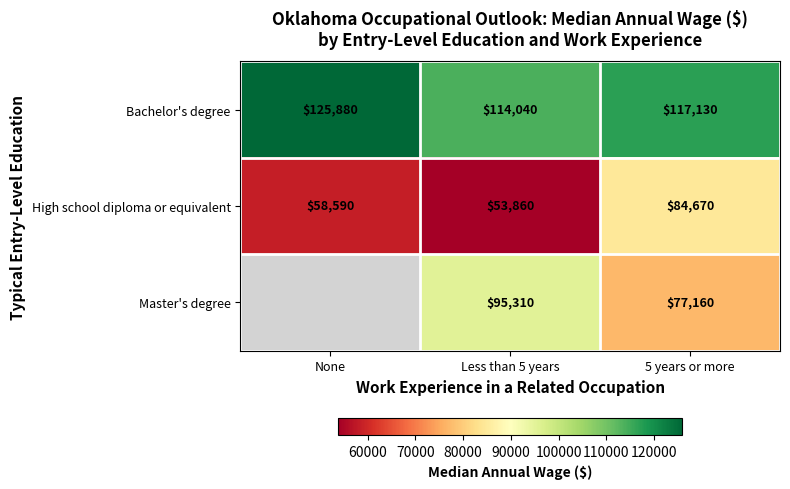

Is it true that Bachelor's degree equals 31408.1 at None?

False